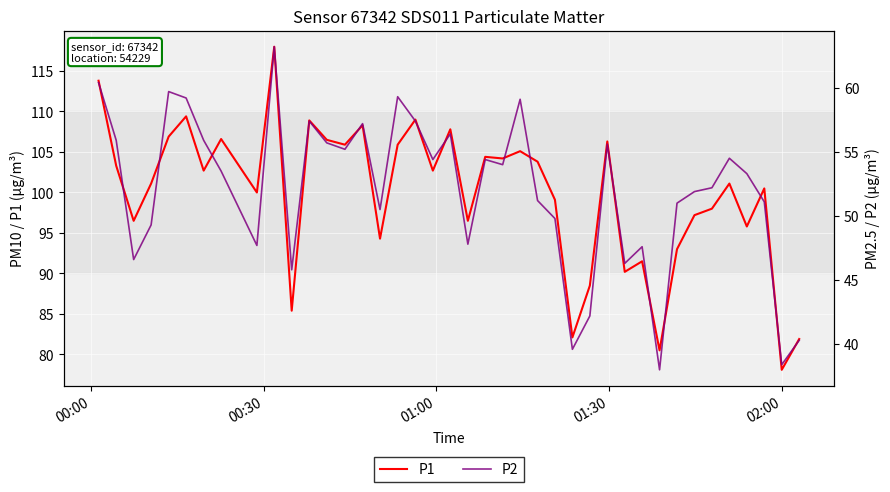

Which series has the largest total across all categories?

P1